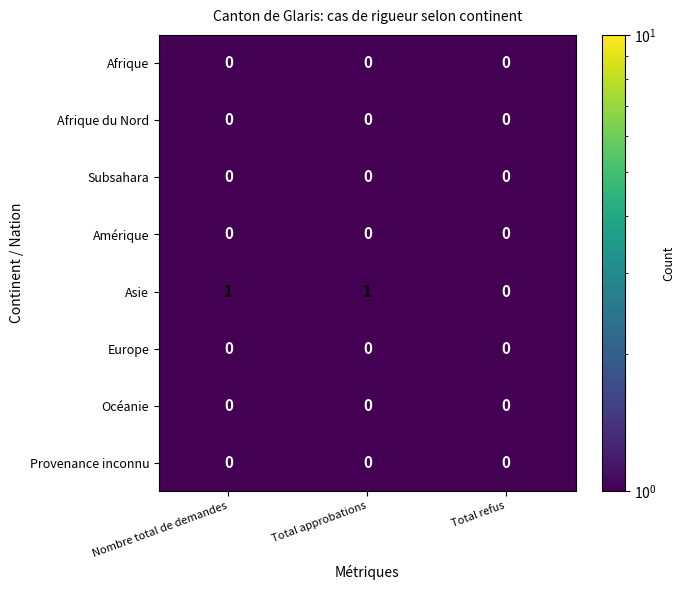

How many distinct data groups are displayed?

8